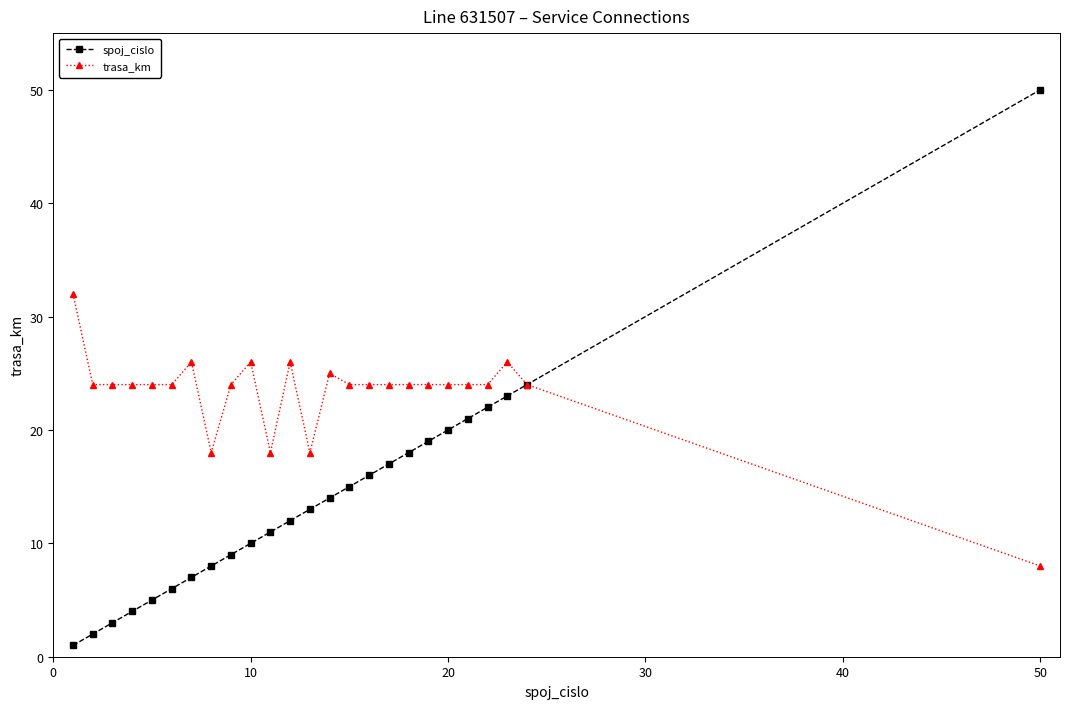

Which series has the largest range (max minus min)?

spoj_cislo